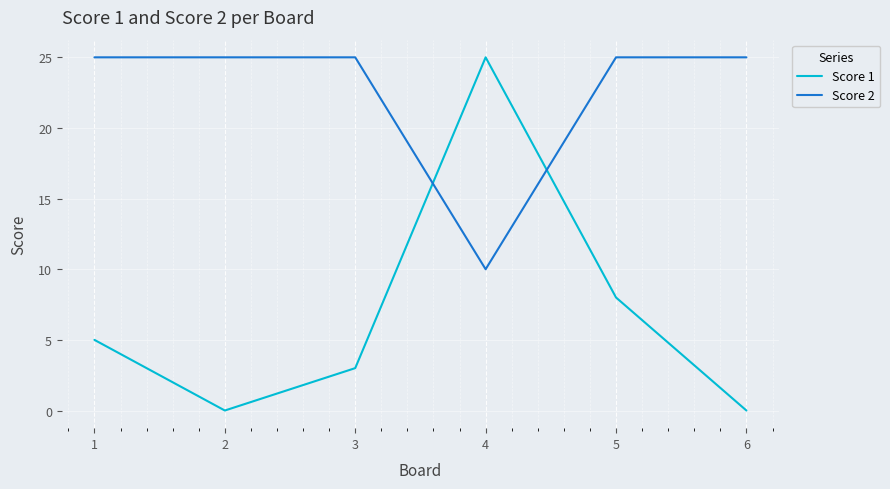

What is the sum of the Score 2 values at 6 and 2?

50